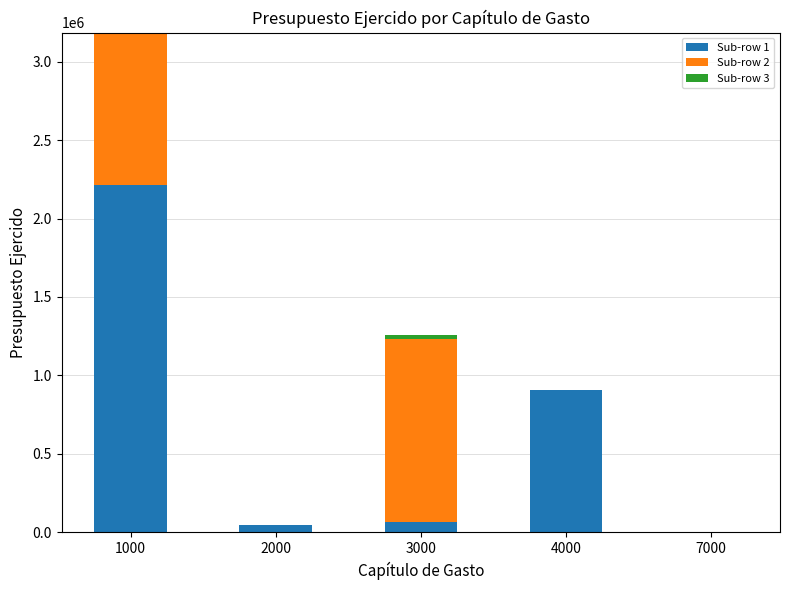

What is the approximate value of Sub-row 1 at 3000?

66660.0